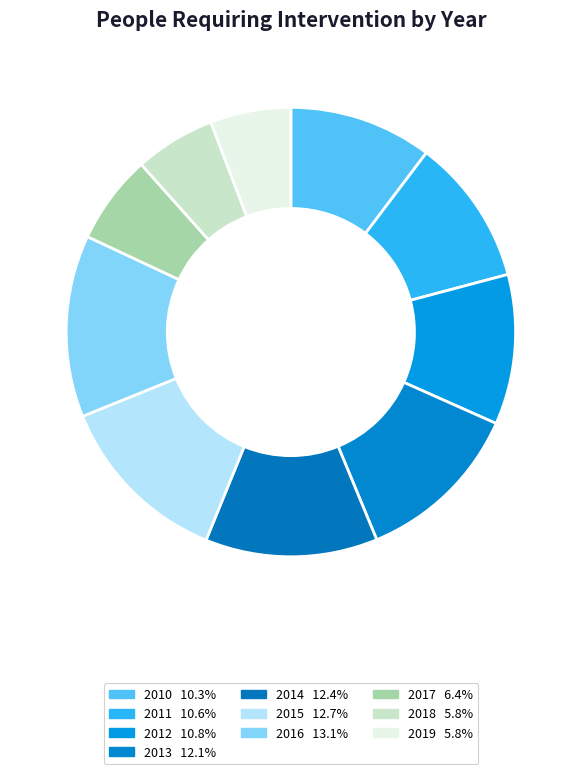

Which category has the biggest portion of the pie?

2016